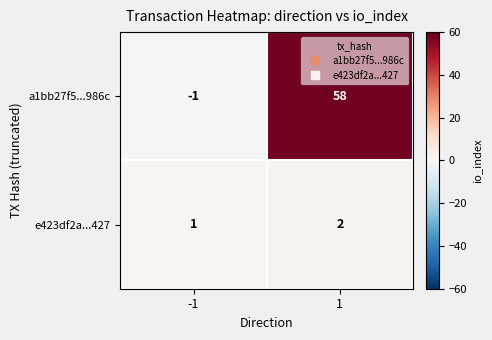

What is the greatest value displayed?

58